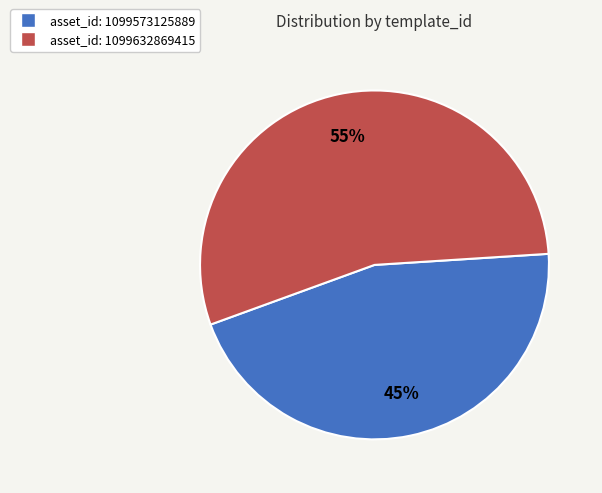

Does any single category account for the majority?

Yes